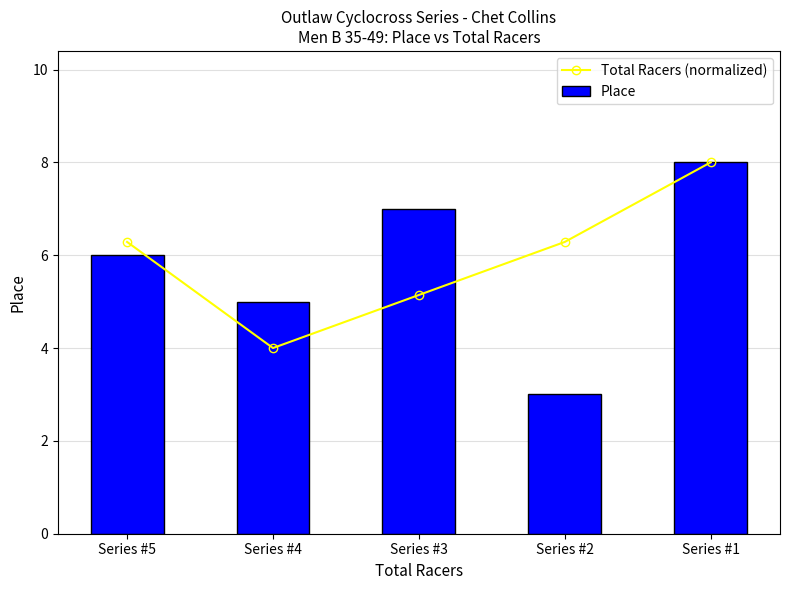

Reading left to right, list all the values displayed in this chart.

Total Racers (normalized): Series #5=6.3	Series #4=4.0	Series #3=5.1	Series #2=6.3	Series #1=8.0
Place: Series #5=6.0	Series #4=5.0	Series #3=7.0	Series #2=3.0	Series #1=8.0